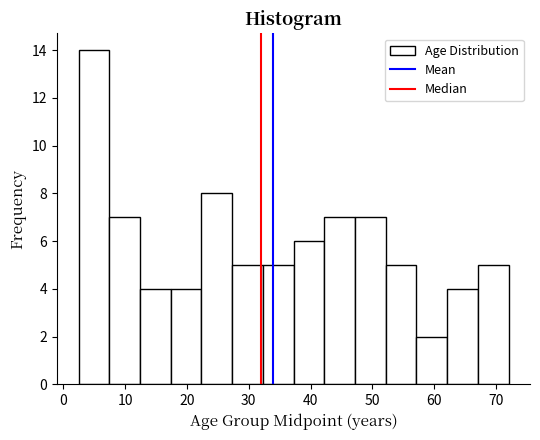

Reading left to right, transcribe this chart: for each bar, give the range it covers on the x-axis and its height. Neither the bar edges nor the heights are printed on the chart, so give them approximately, as read against the axes.

3 to 7: 14
7 to 12: 7
12 to 17: 4
17 to 22: 4
22 to 27: 8
27 to 32: 5
32 to 37: 5
37 to 42: 6
42 to 47: 7
47 to 52: 7
52 to 57: 5
57 to 62: 2
62 to 67: 4
67 to 72: 5